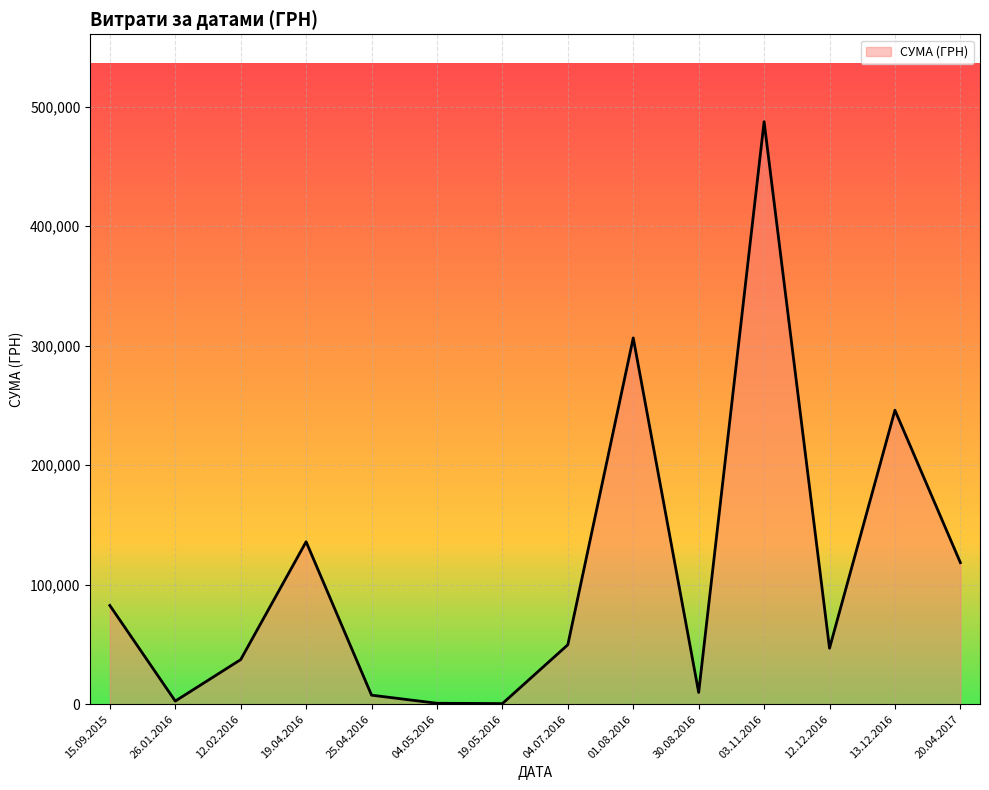

The value at 12.12.2016 is 46845.3. True or false?

True